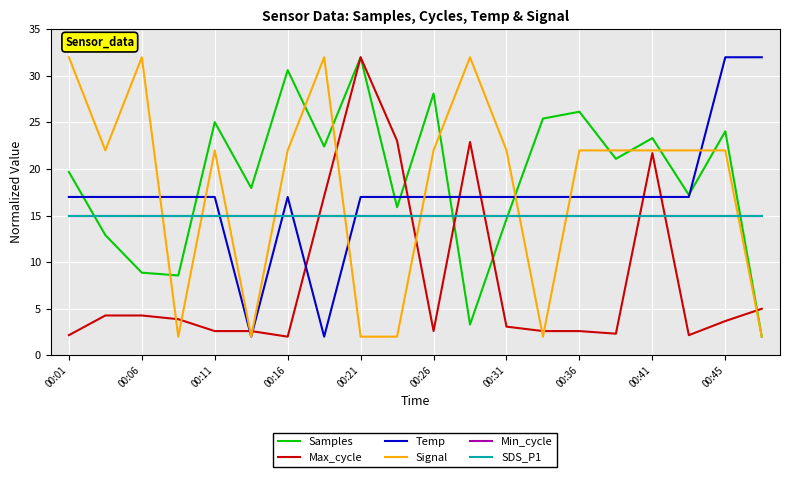

In Samples, how many points are lower than both neighbors (excluding endpoints)?

7